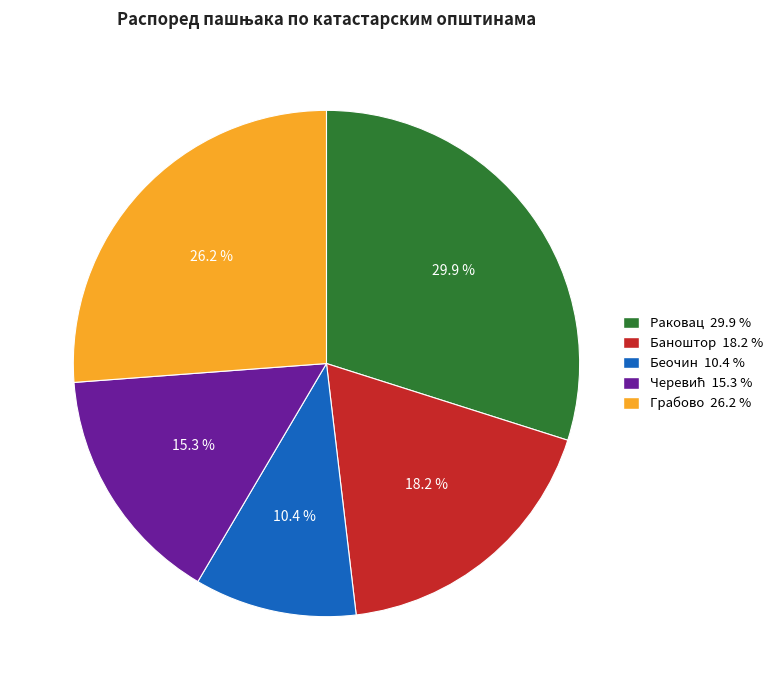

Does Беочин account for over 50% of the chart?

No